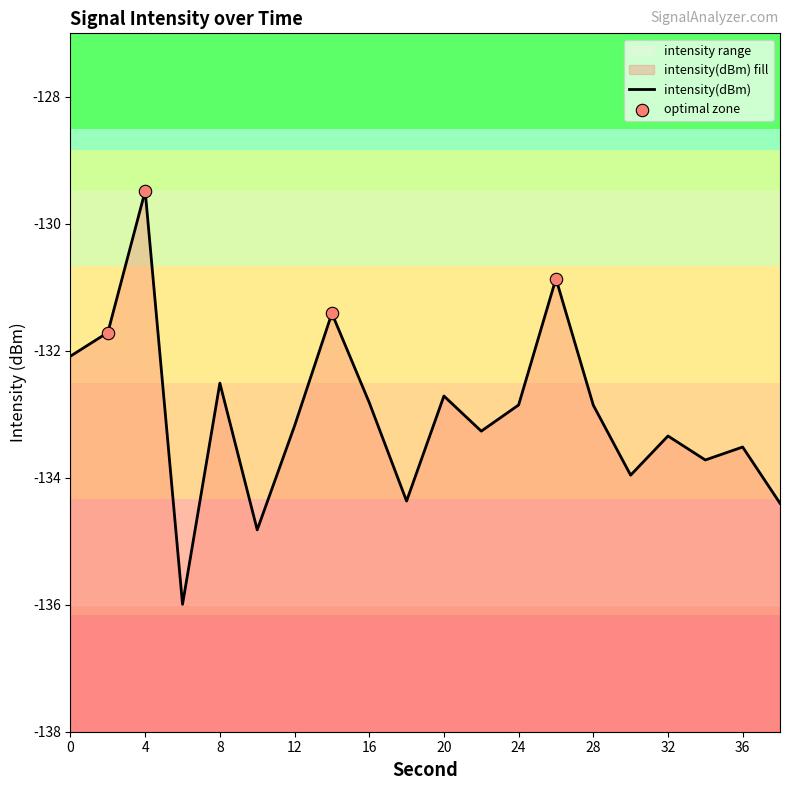

Which series has the largest Y range (max minus min)?

intensity(dBm)